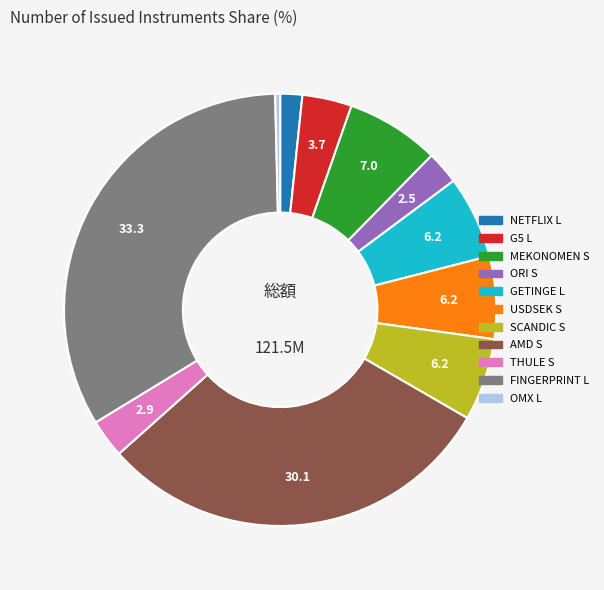

Count the number of slices in the pie.

11